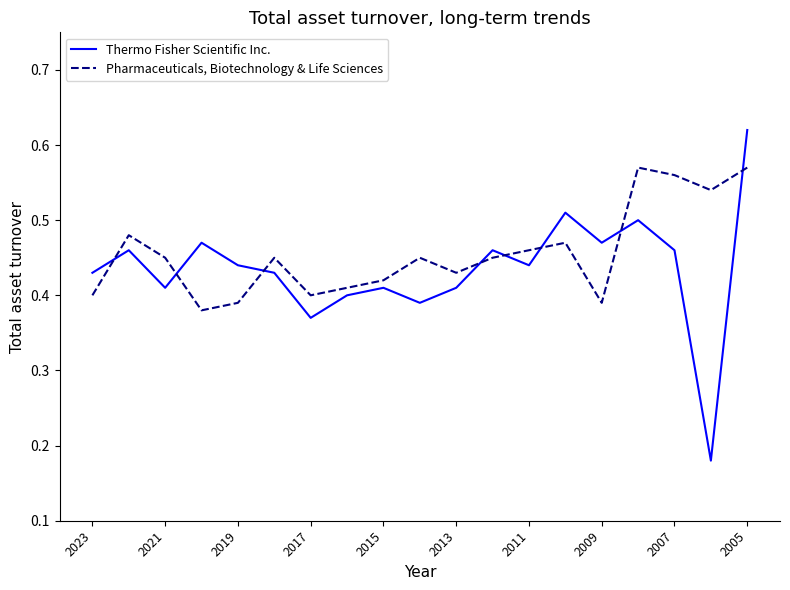

Which series has the widest spread of values?

Thermo Fisher Scientific Inc.